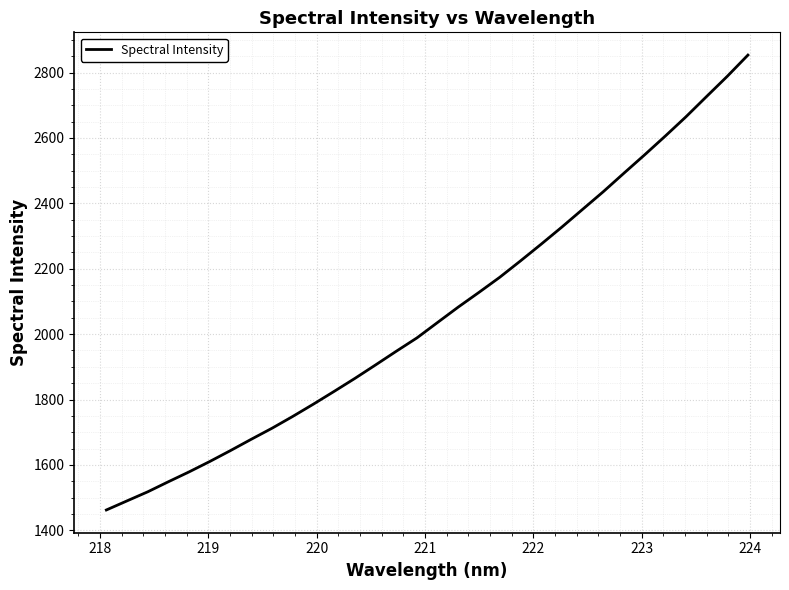

What is the minimum value shown in the chart?

1462.2